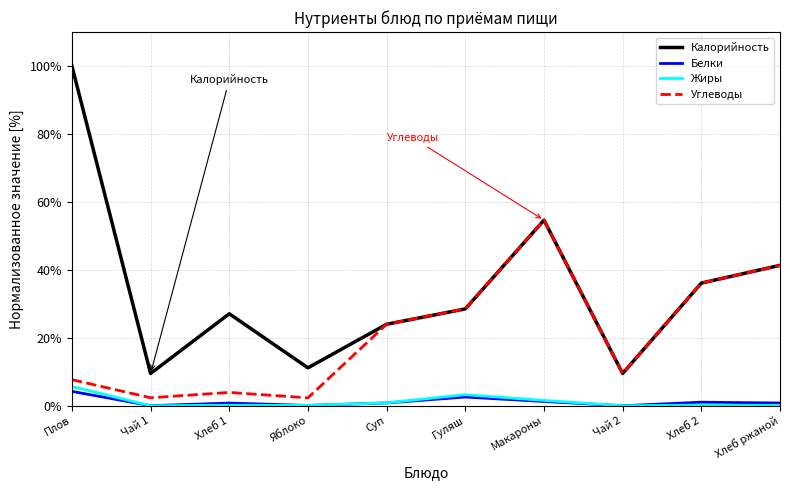

Is the value of Углеводы at Хлеб 2 greater than the value of Белки at Чай 2?

Yes